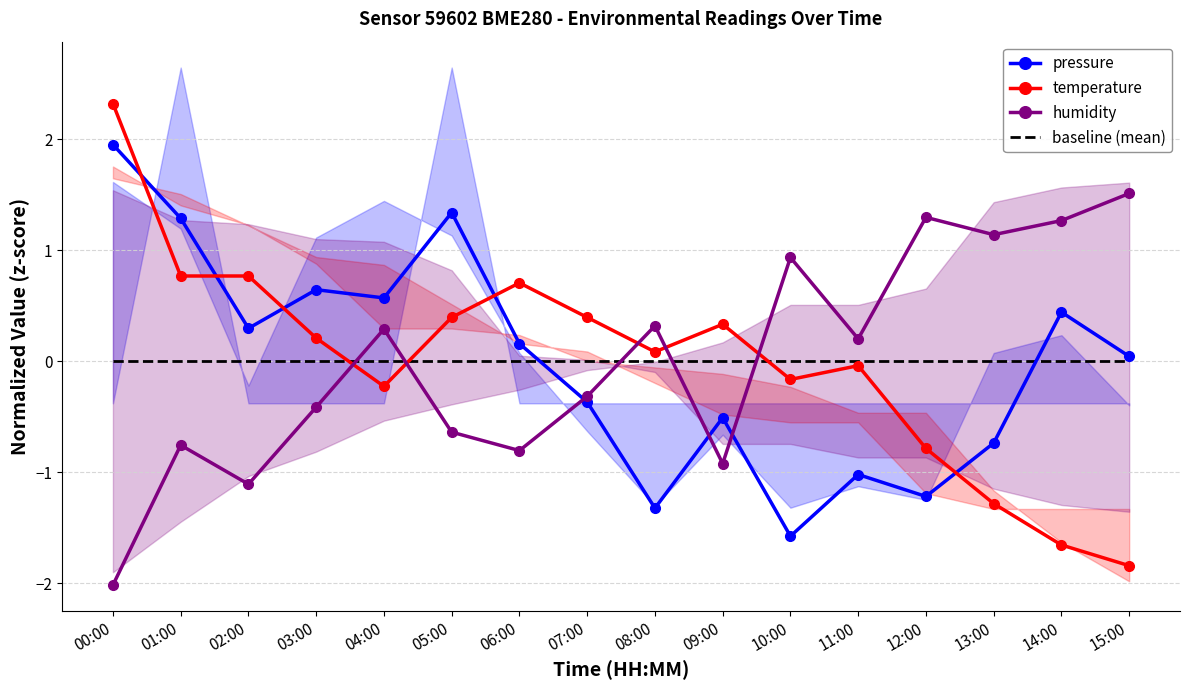

At which label does pressure first exceed 0?

00:00